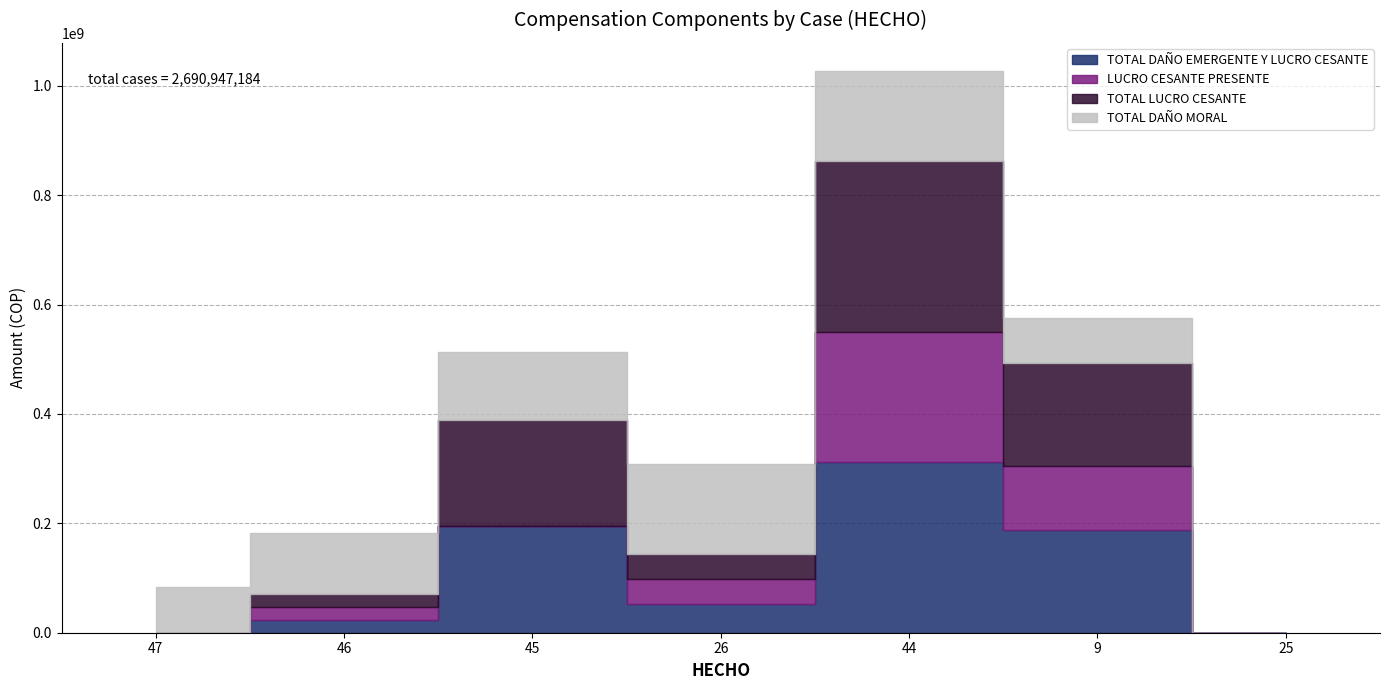

List the labels in order of TOTAL DAÑO EMERGENTE Y LUCRO CESANTE value, smallest first.

47, 25, 46, 26, 9, 45, 44